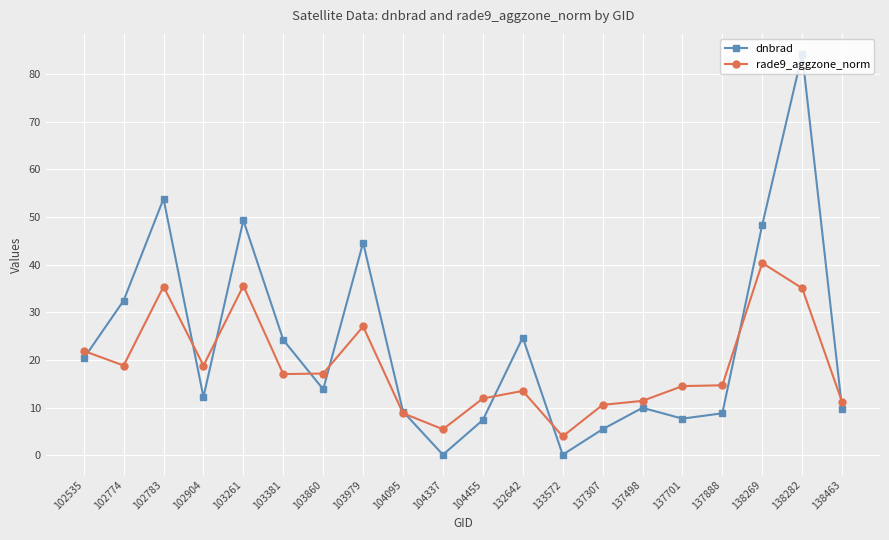

List the series in order of their peak value, lowest first.

rade9_aggzone_norm, dnbrad